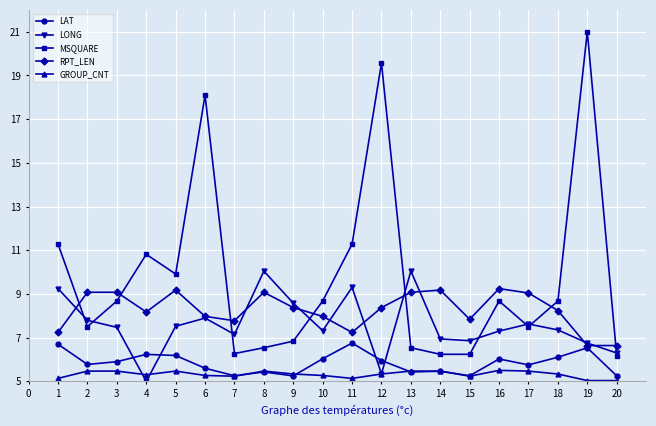

Is it true that LONG equals 7.5 at 3?

True